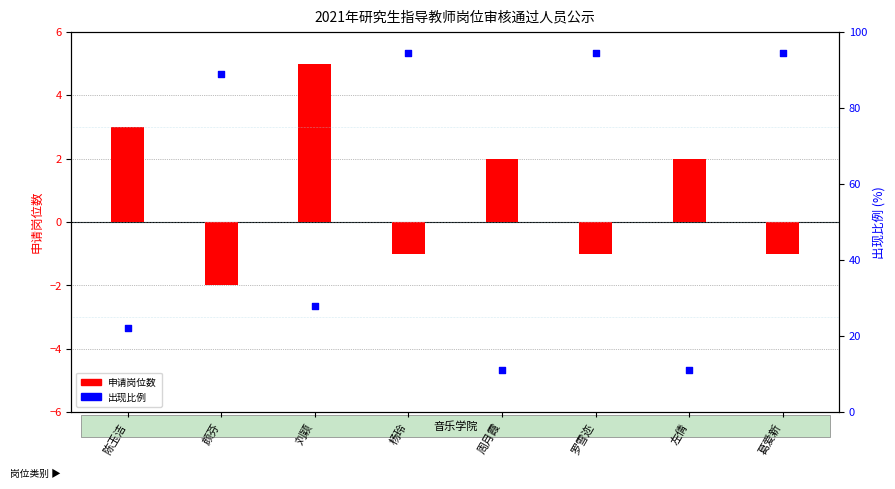

Which series contains the lowest Y value?

申请岗位数